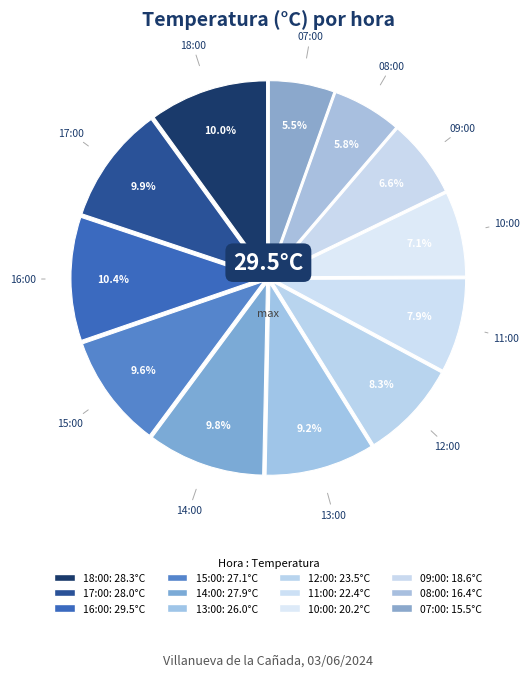

Count the number of slices in the pie.

12